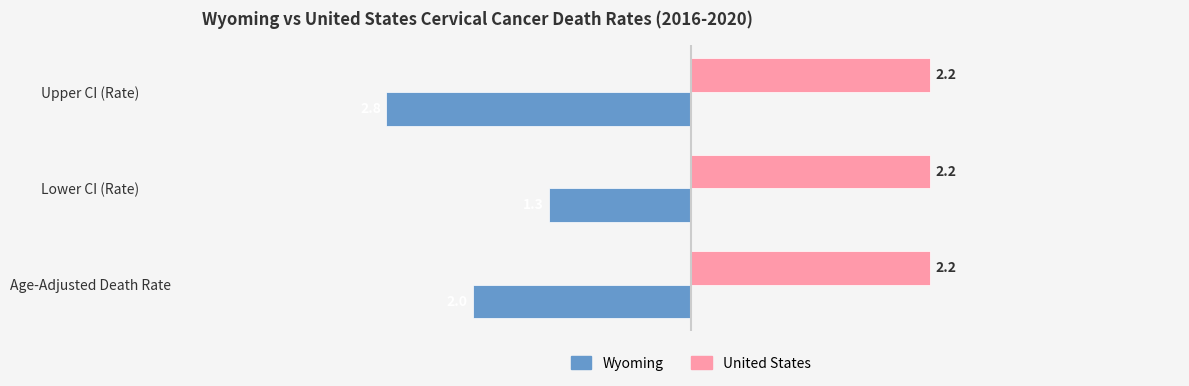

Is it true that United States equals 2.2 at Upper CI (Rate)?

True